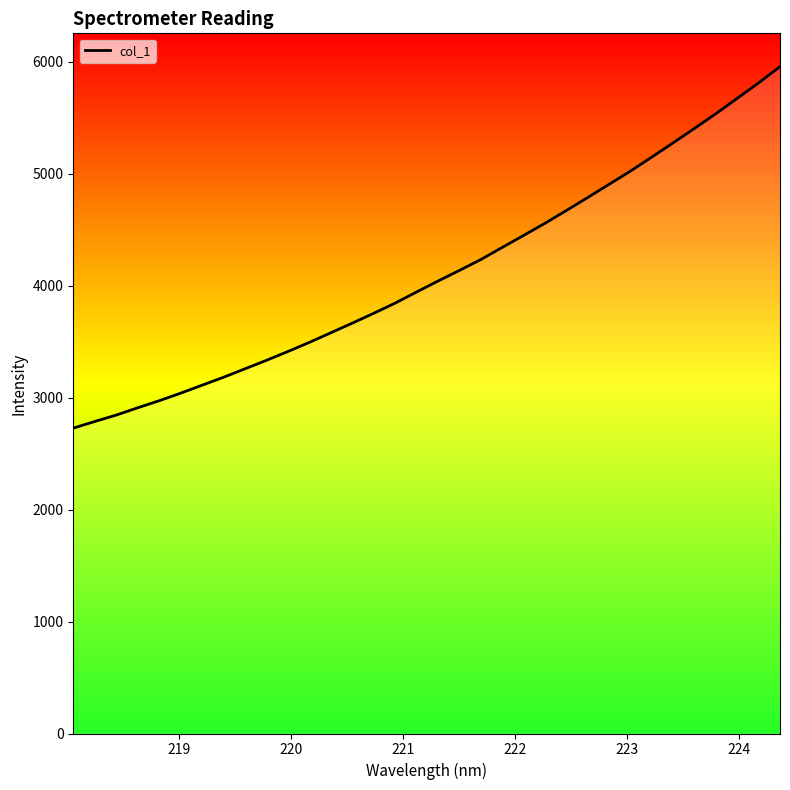

Does the chart display data point markers on the line(s)?

No